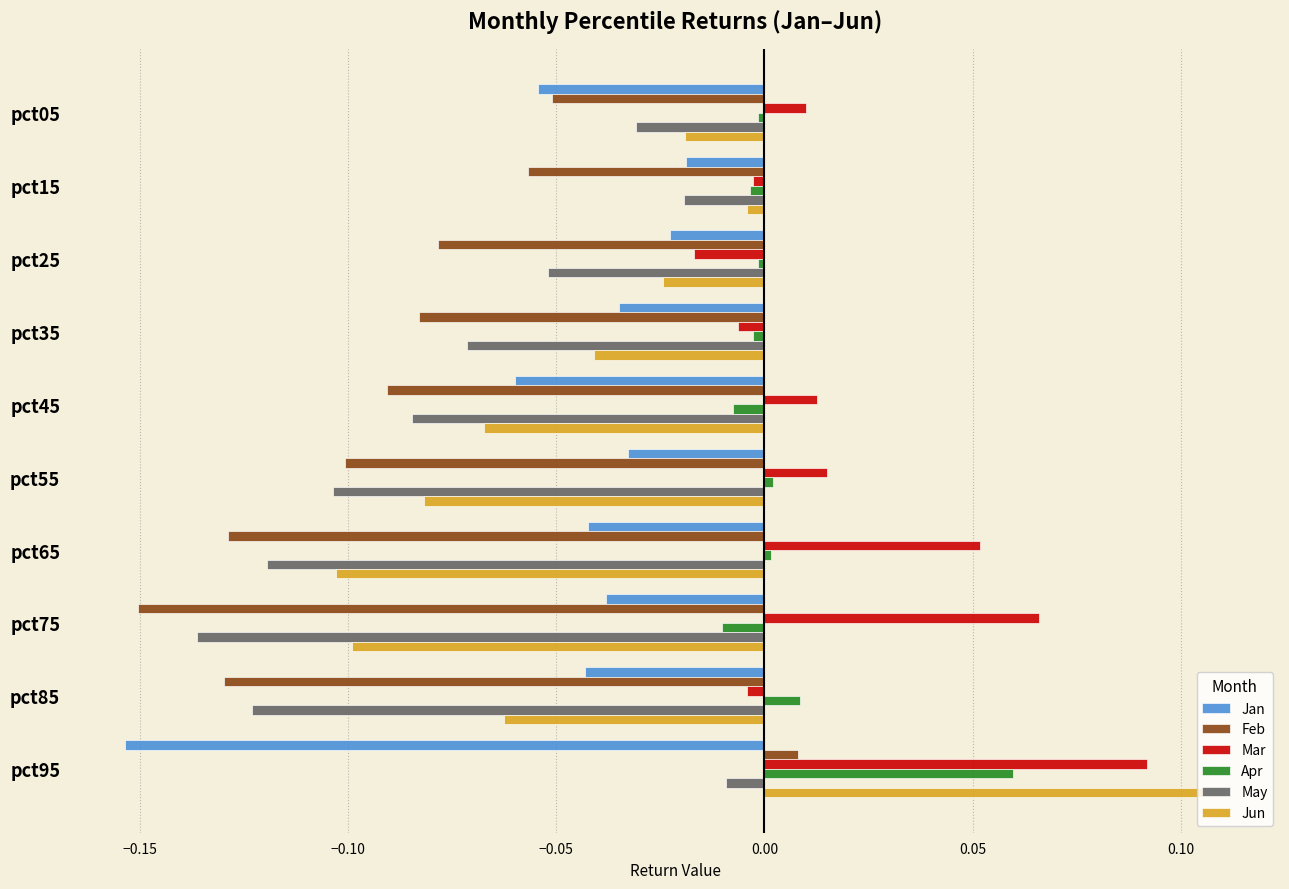

Which series changed the most between pct75 and pct85?

Mar